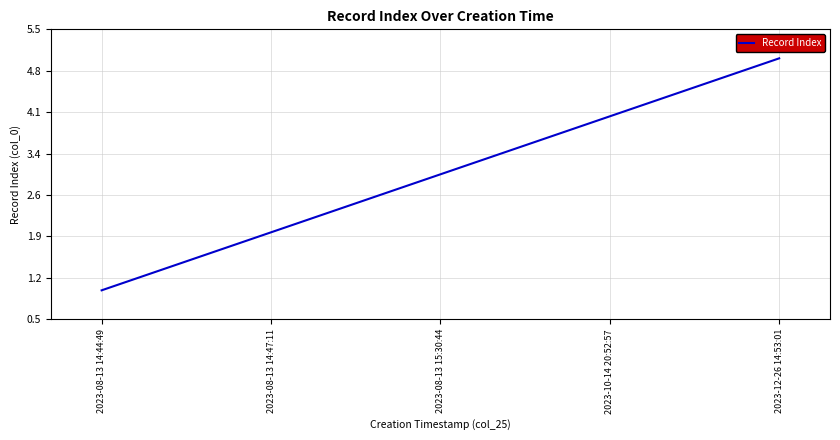

At which category does the chart reach its peak across all series?

2023-12-26 14:53:01